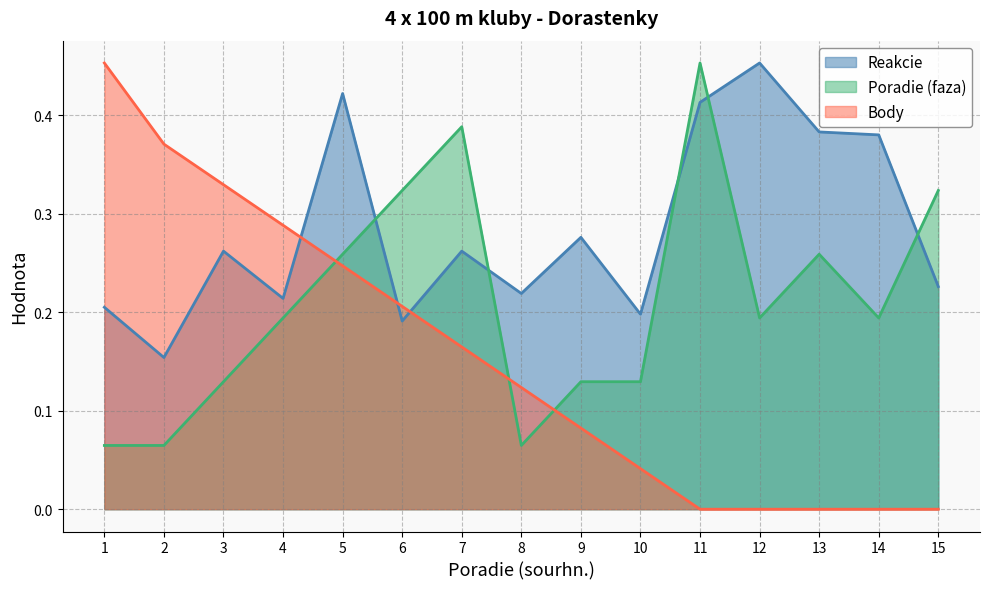

Does the chart display data point markers on the line(s)?

No